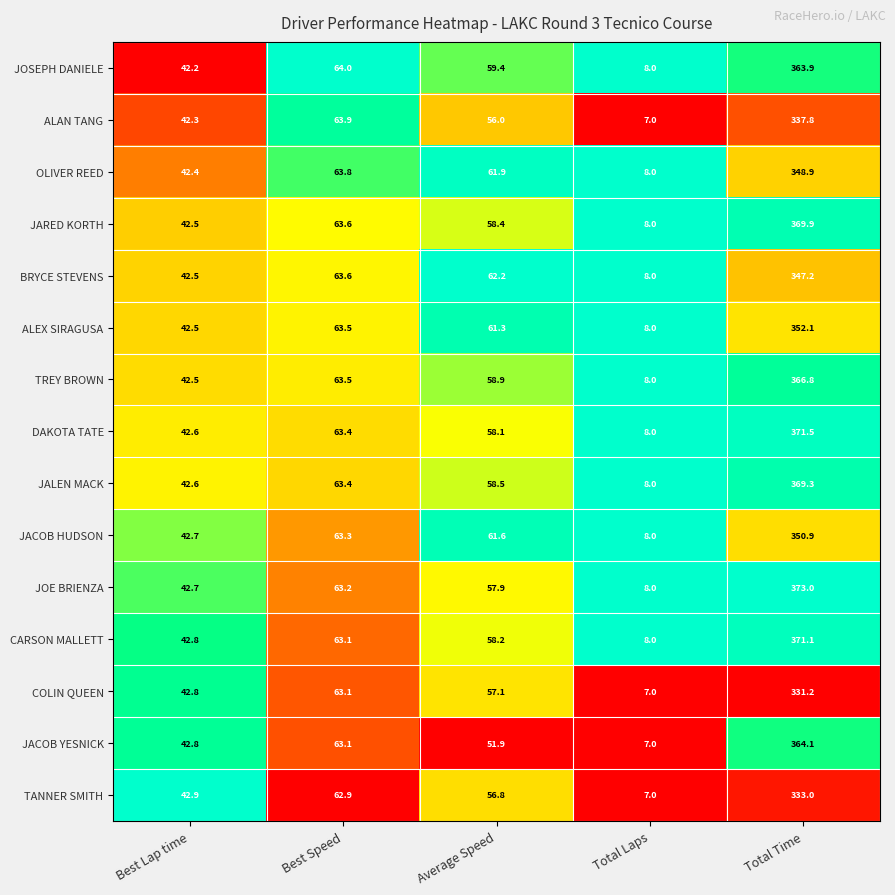

The value of CARSON MALLETT at Total Time is 371.1. True or false?

True